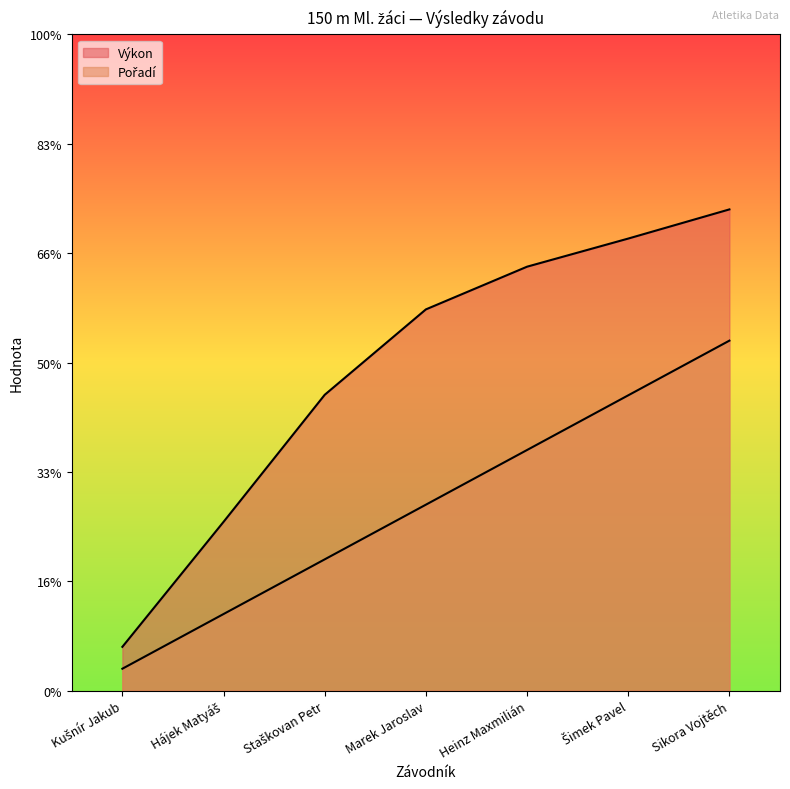

Is the value of Výkon at Sikora Vojtěch greater than the value of Pořadí at Sikora Vojtěch?

Yes